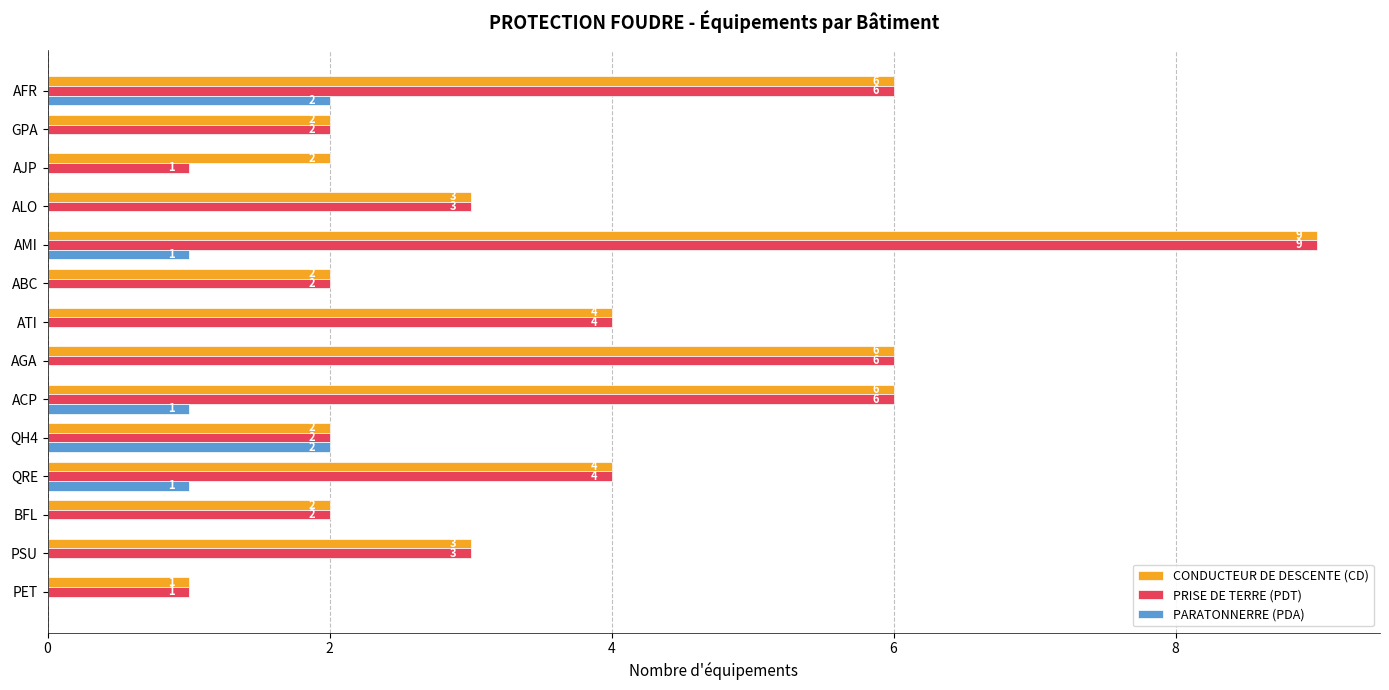

What is the greatest value displayed?

9